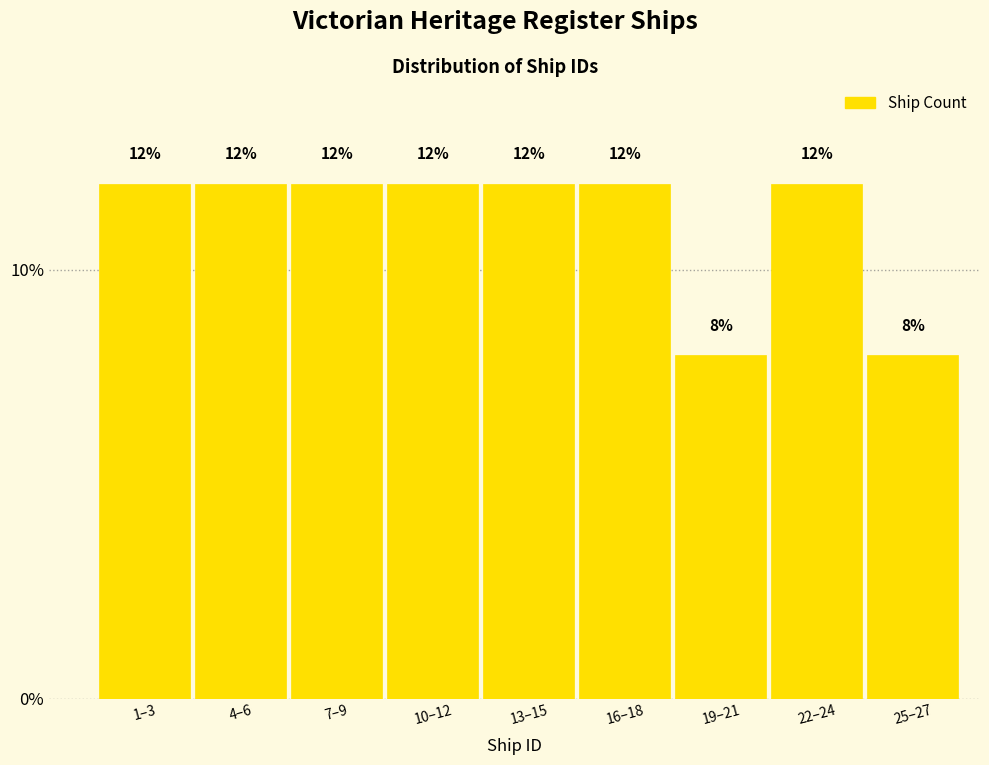

Reading right to left, list all the values displayed in this chart.

25–27=8	22–24=12	19–21=8	16–18=12	13–15=12	10–12=12	7–9=12	4–6=12	1–3=12